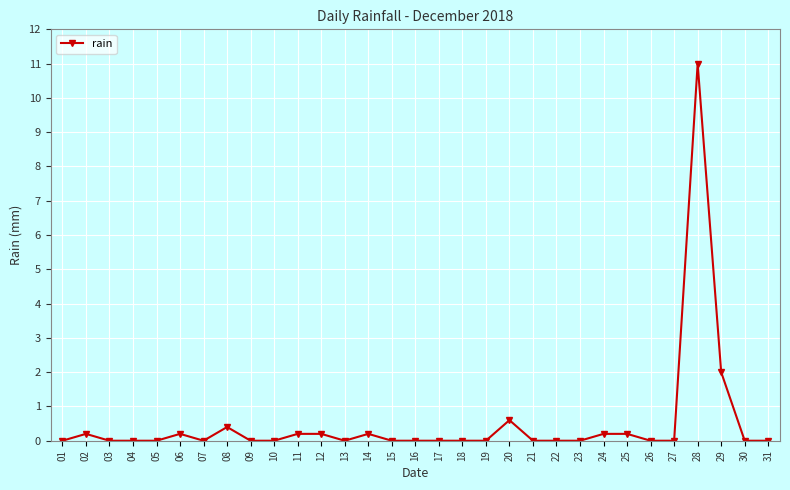

What is the greatest value displayed?

11.0